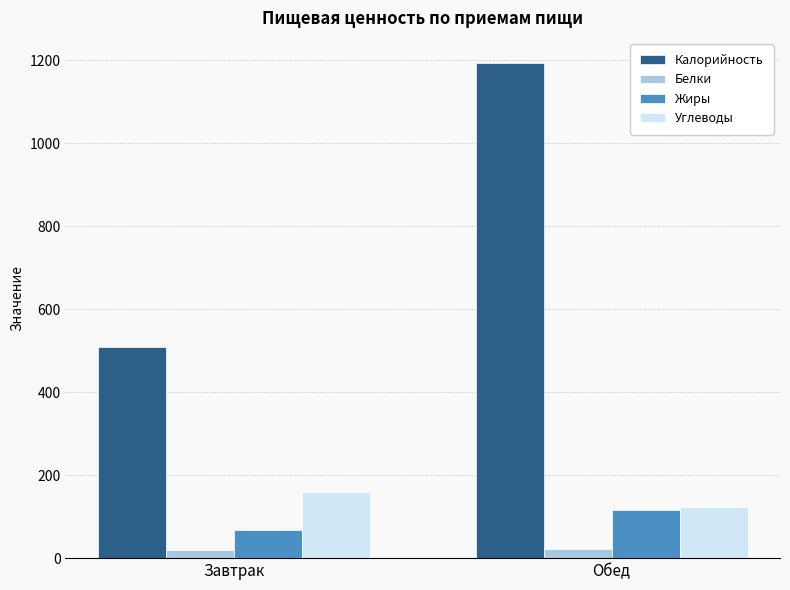

What are all the series names shown in the legend?

Калорийность, Белки, Жиры, Углеводы